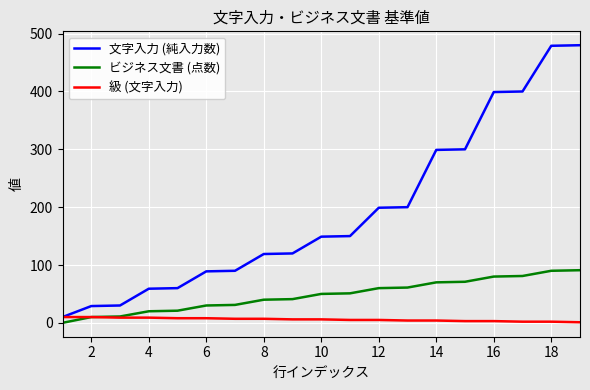

Which series has the largest total across all categories?

文字入力 (純入力数)